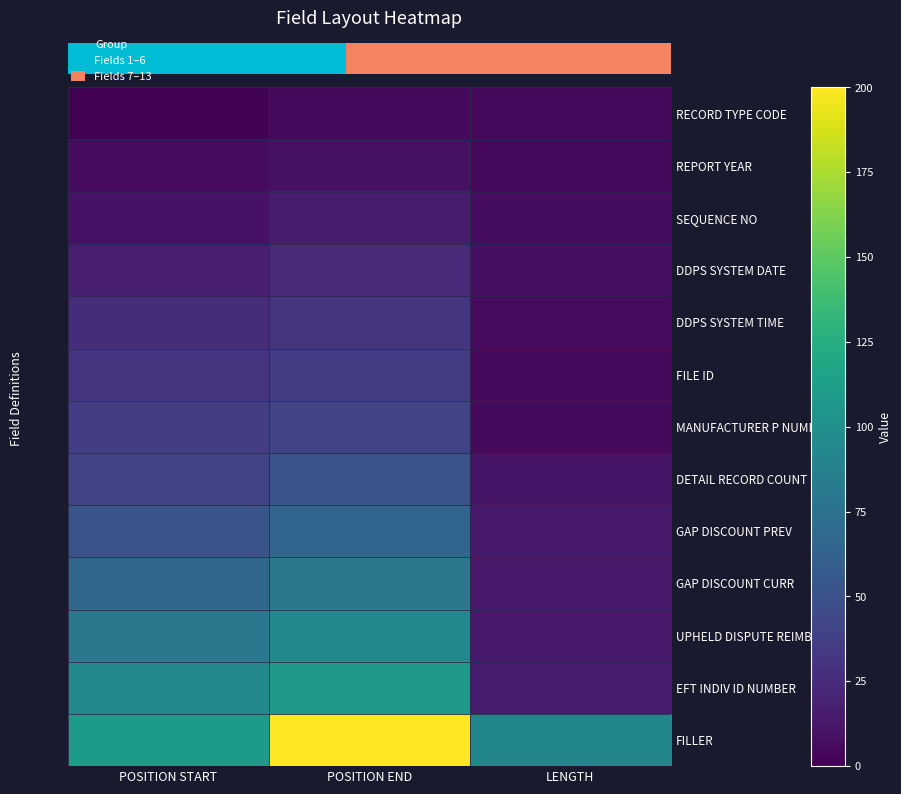

What is the total value across all series at LENGTH?

200